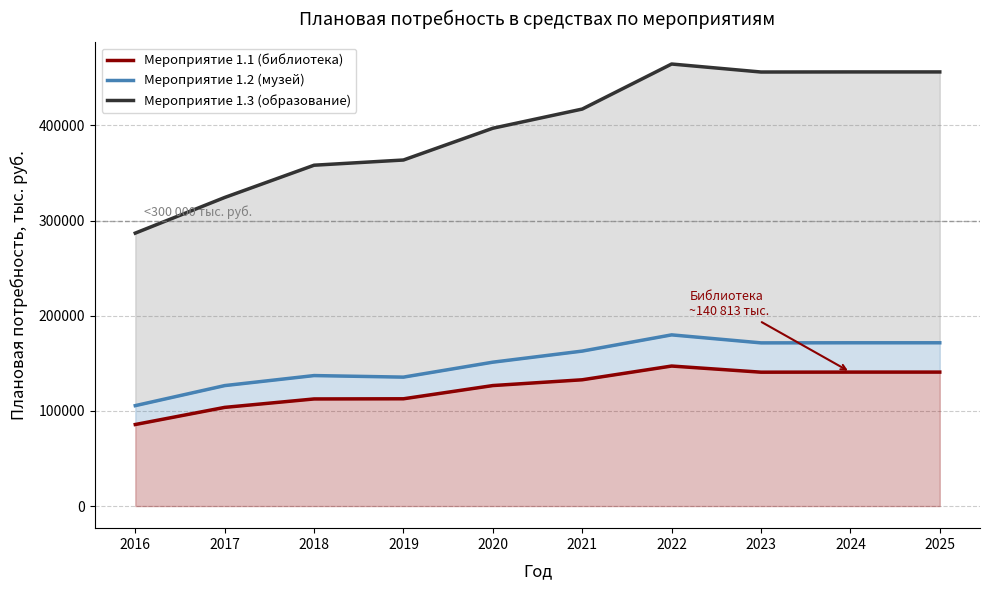

What is the minimum value shown in the chart?

85717.8